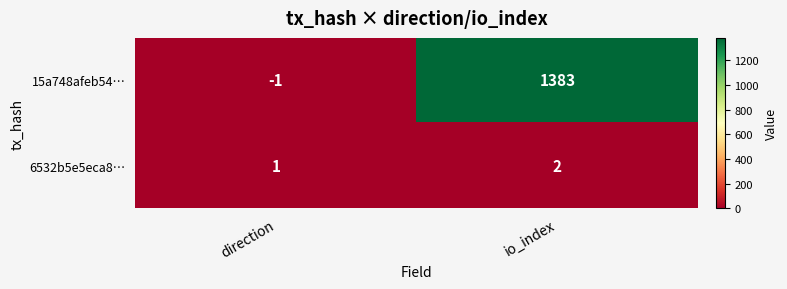

What is the difference between the maximum and minimum values in the 15a748afeb54… series?

1384